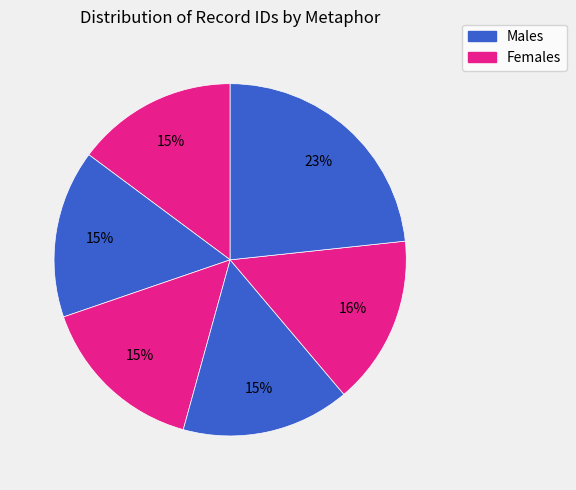

How many slices are in this pie chart?

6